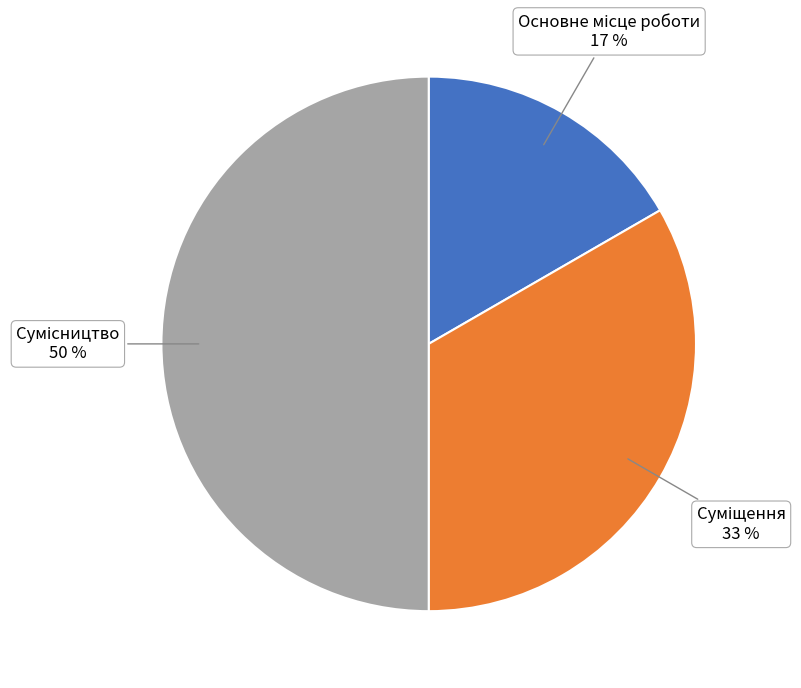

To the nearest percent, what is the difference between the largest and smallest slice percentages?

33%